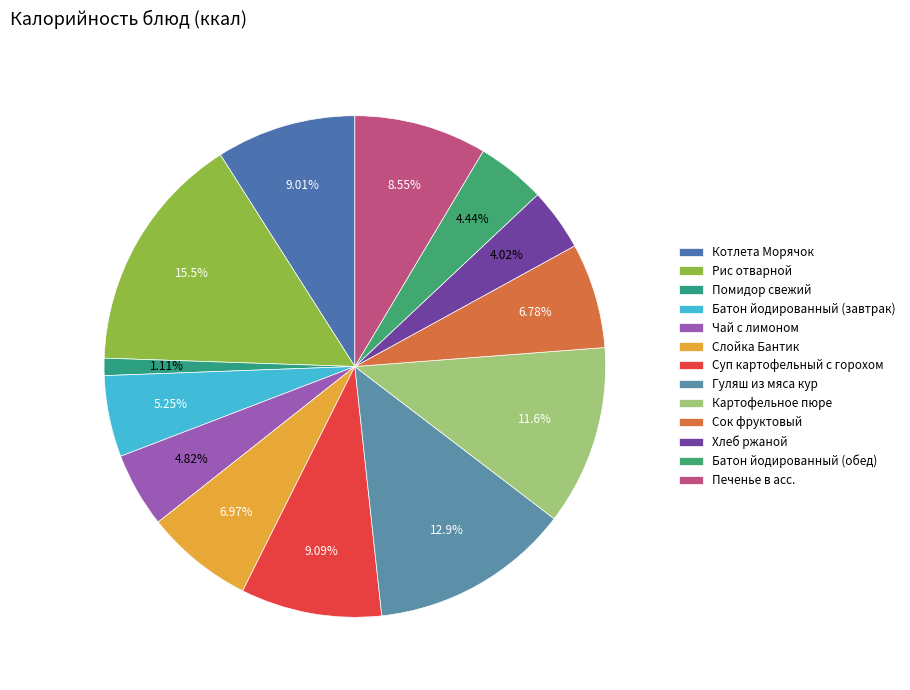

Do Батон йодированный (обед) and Суп картофельный с горохом together represent more than half of the pie?

No